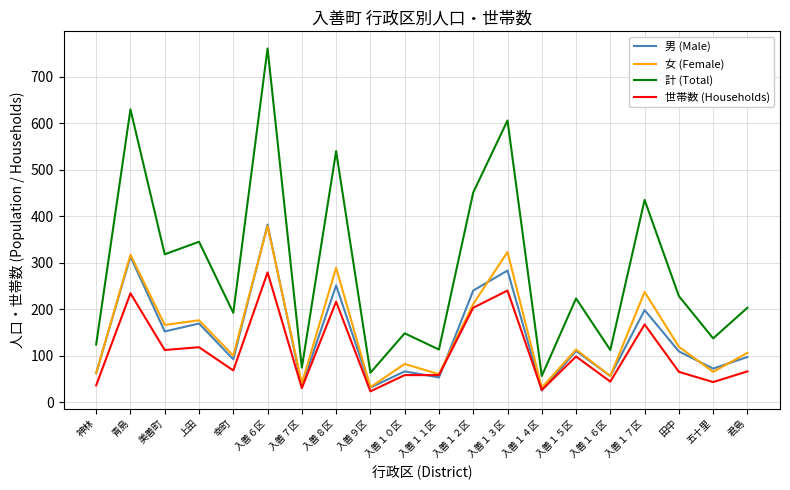

The 男 (Male) series shows 313 at 青島. True or false?

True